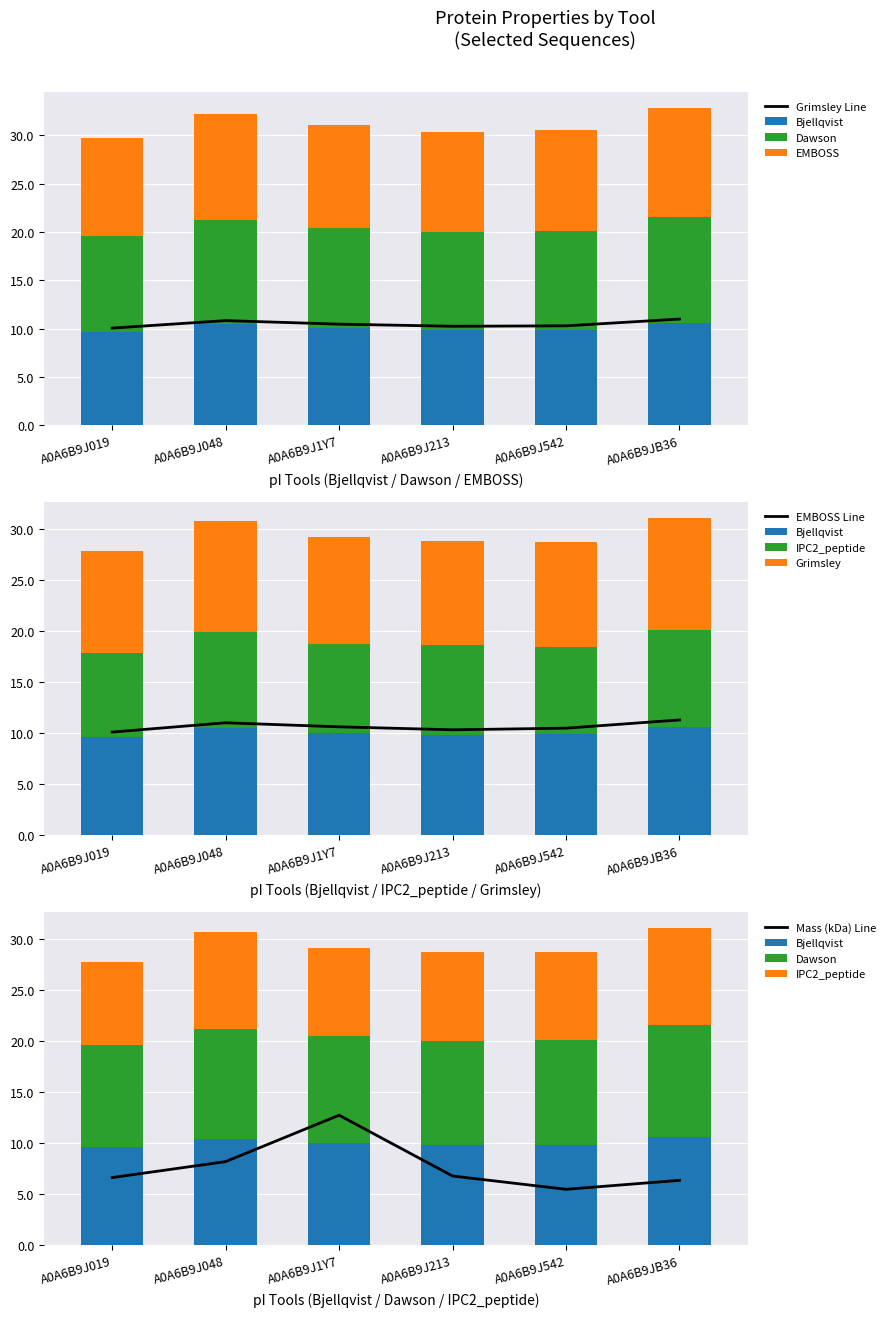

What is the label of the 2nd bar from the left?

A0A6B9J048